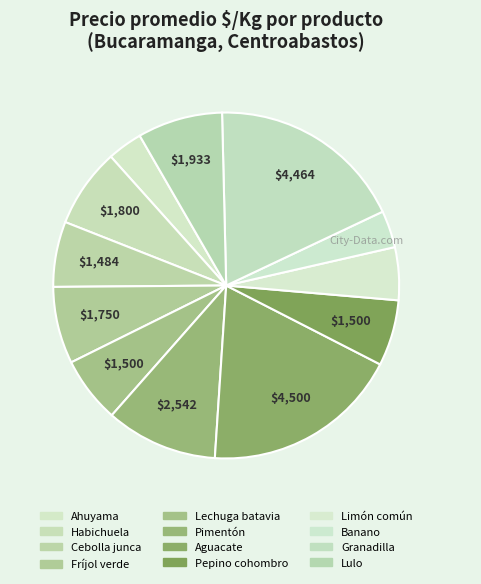

True or false: Fríjol verde accounts for 1% of the total.

False